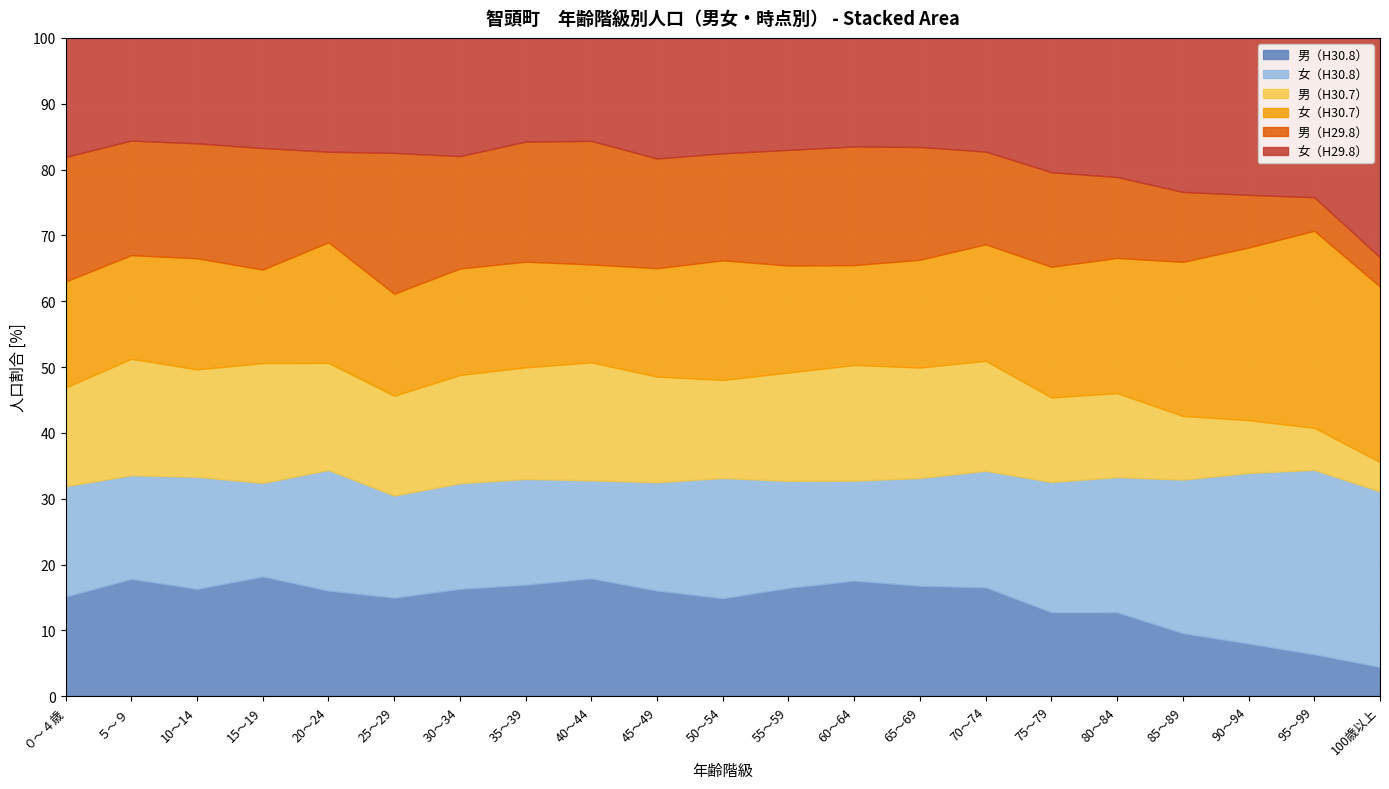

How many times do 男（H30.7） and 男（H29.8） cross each other?

8